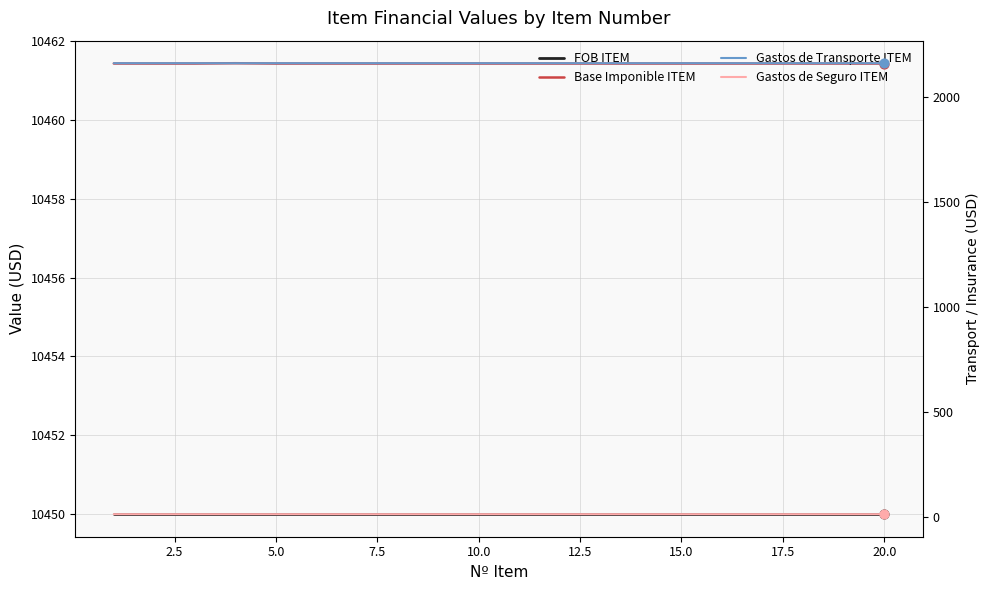

Which series reaches the minimum Y coordinate?

Gastos de Seguro ITEM